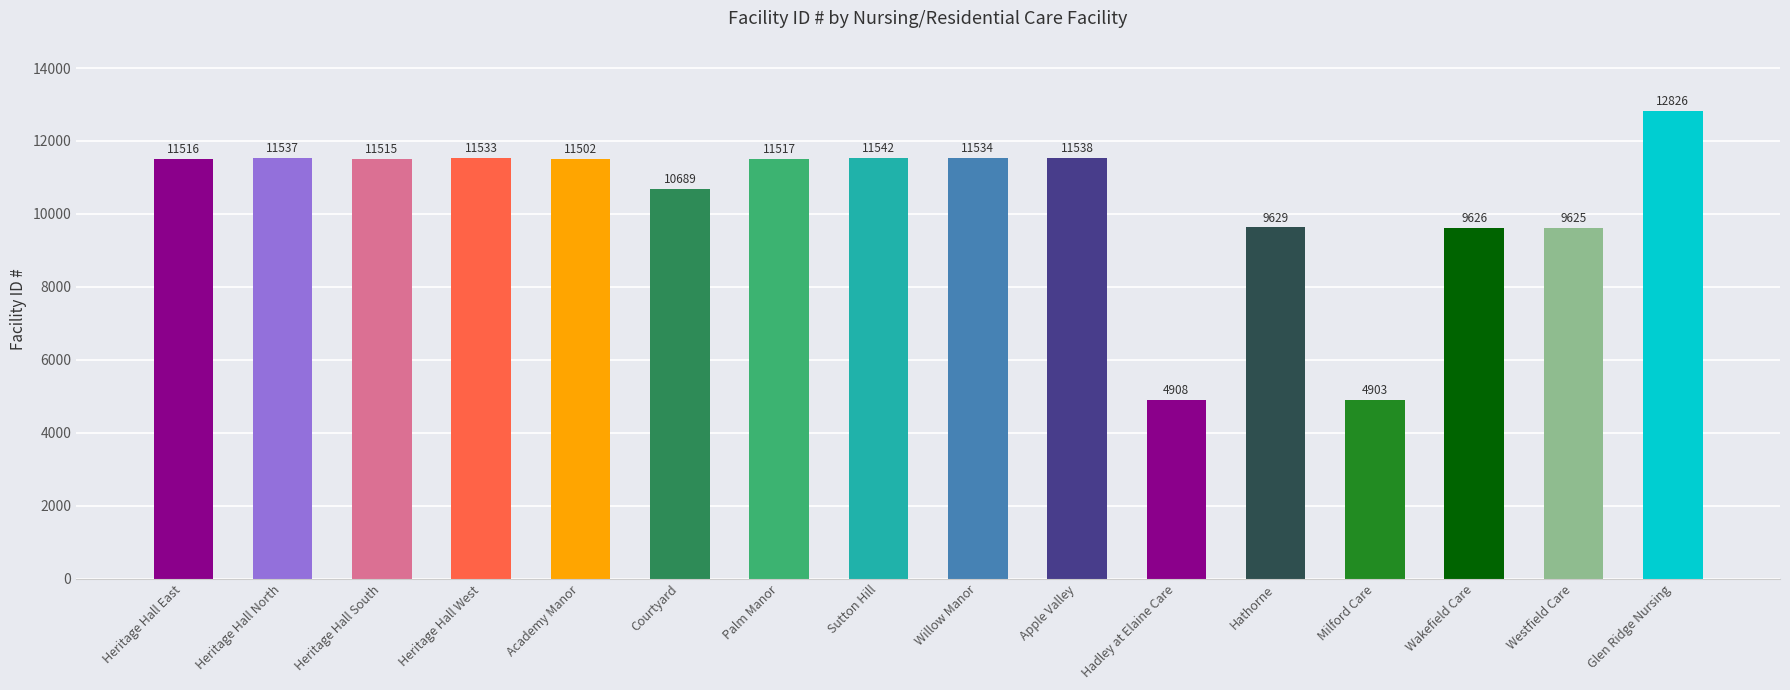

List the labels in order of value, largest first.

Glen Ridge Nursing, Sutton Hill, Apple Valley, Heritage Hall North, Willow Manor, Heritage Hall West, Palm Manor, Heritage Hall East, Heritage Hall South, Academy Manor, Courtyard, Hathorne, Wakefield Care, Westfield Care, Hadley at Elaine Care, Milford Care